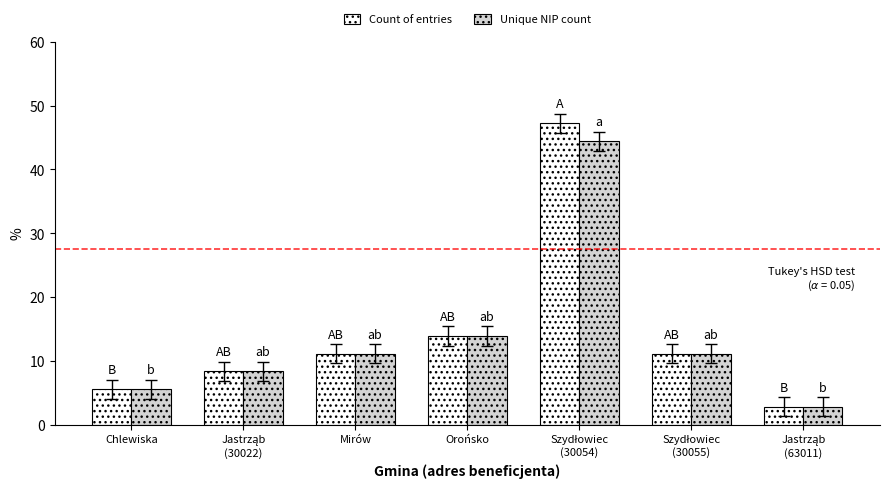

Which series has the largest range (max minus min)?

Count of entries